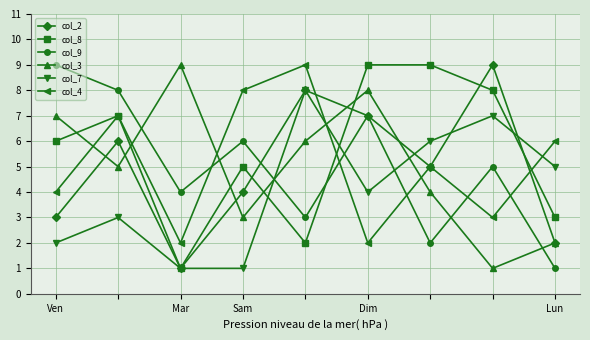

What are all the series names shown in the legend?

col_2, col_8, col_9, col_3, col_7, col_4